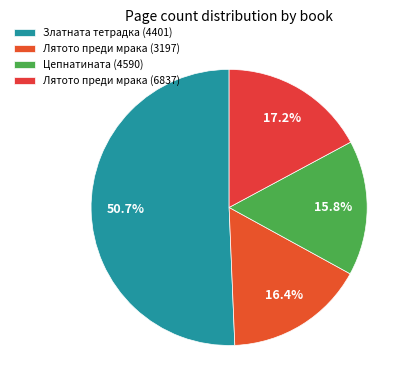

To the nearest percent, what is the difference between the Лятото преди мрака (3197) and Лятото преди мрака (6837) slice percentages?

1%